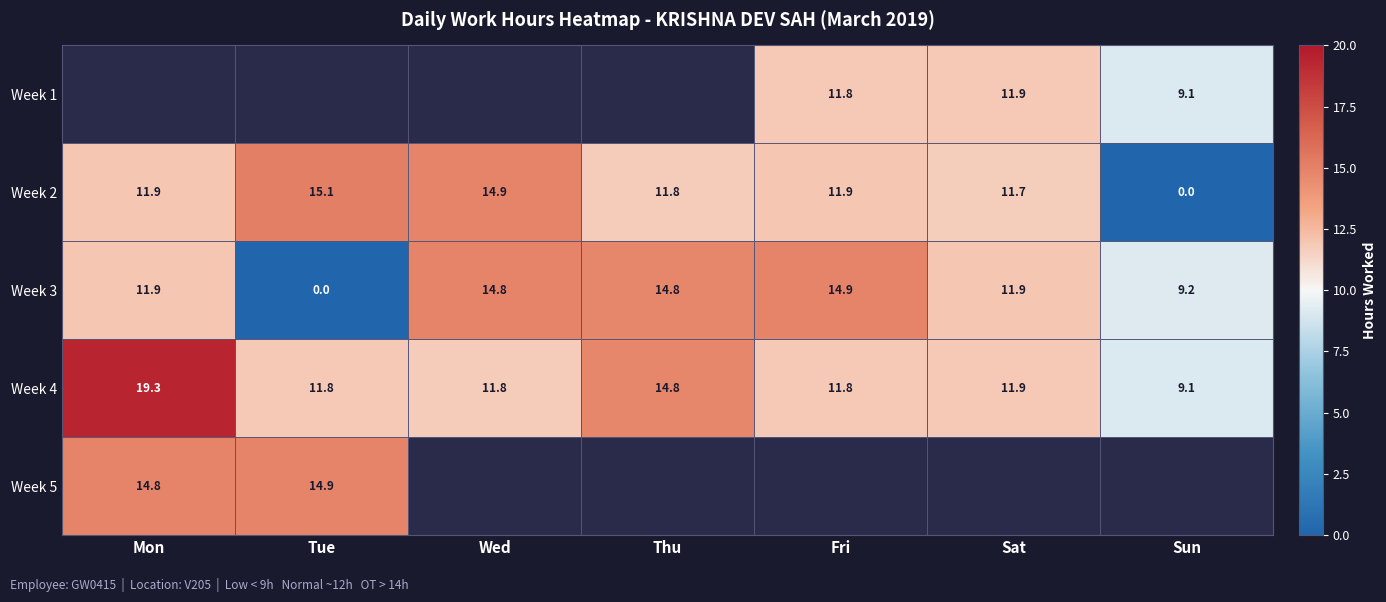

Which category has the highest value in the Week 2 series?

Tue